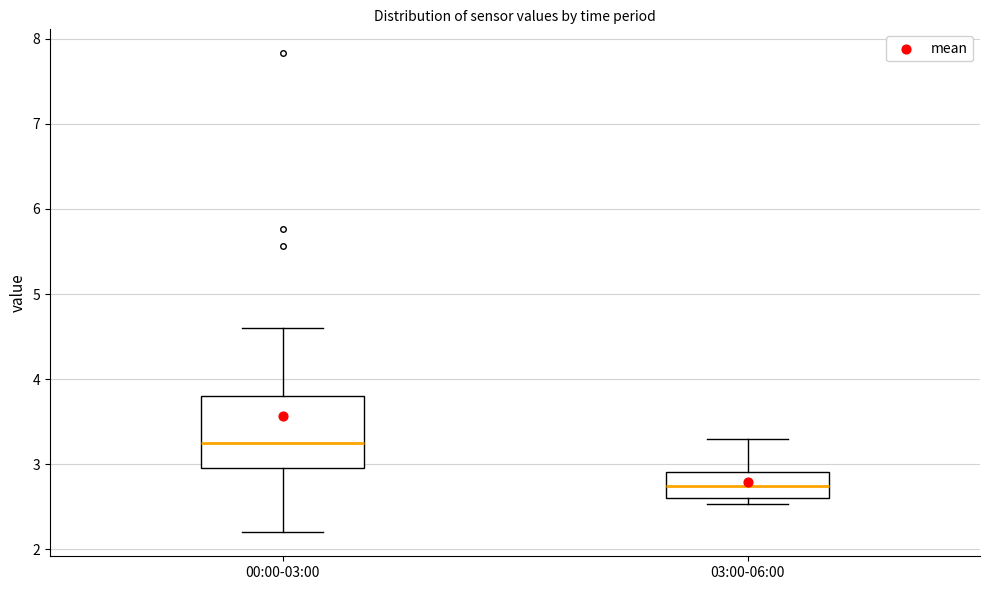

Which box has the lowest median line?

03:00-06:00